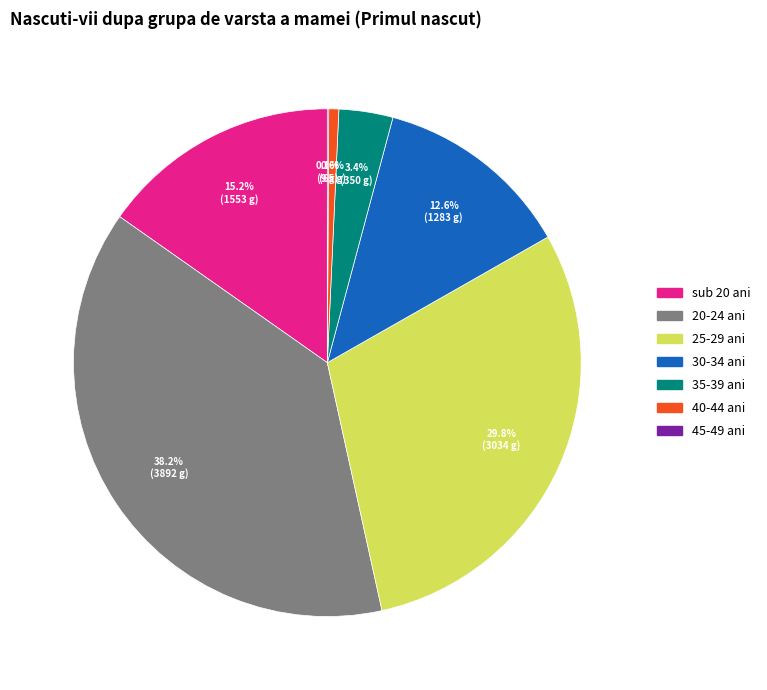

Which category has the biggest portion of the pie?

20-24 ani